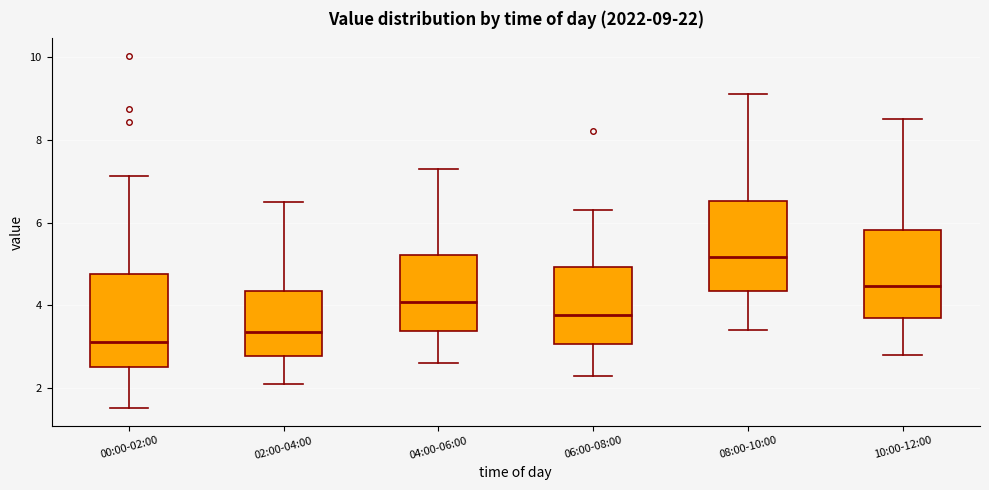

Which box has the lowest median line?

00:00-02:00